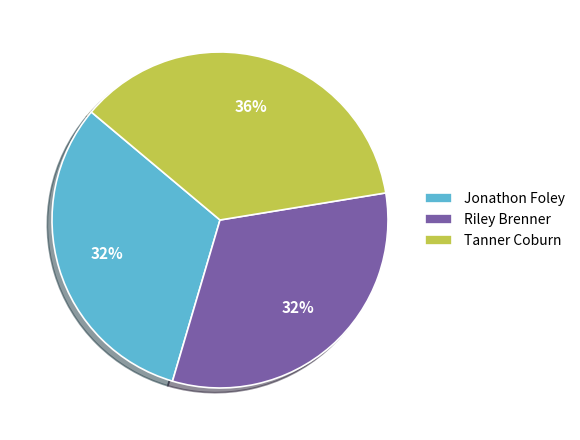

To the nearest percent, what is the combined percentage of Jonathon Foley and Riley Brenner?

64%